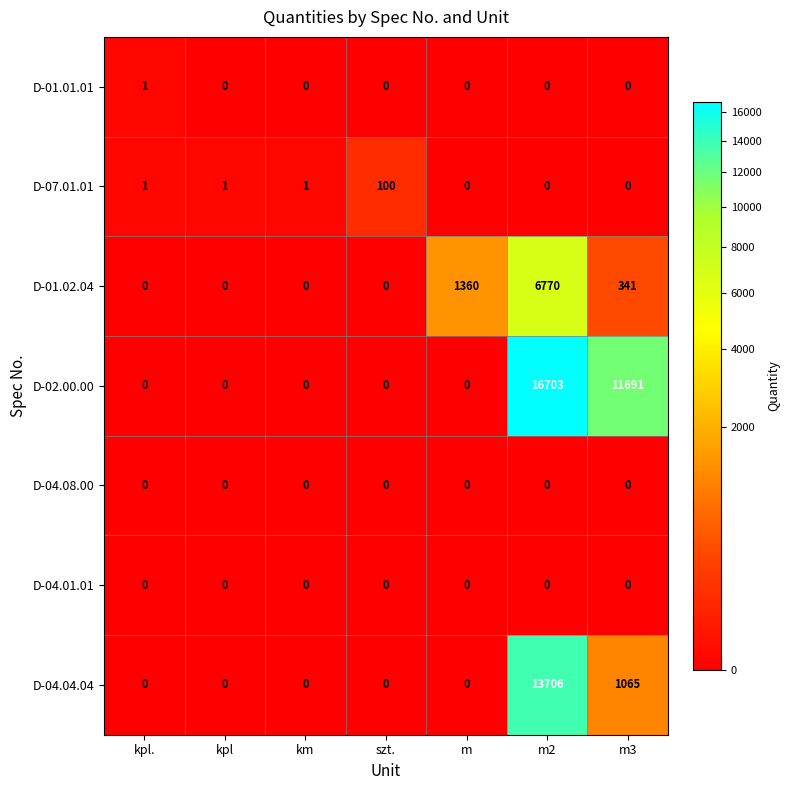

What is the spread (max minus min) of values at m?

1360